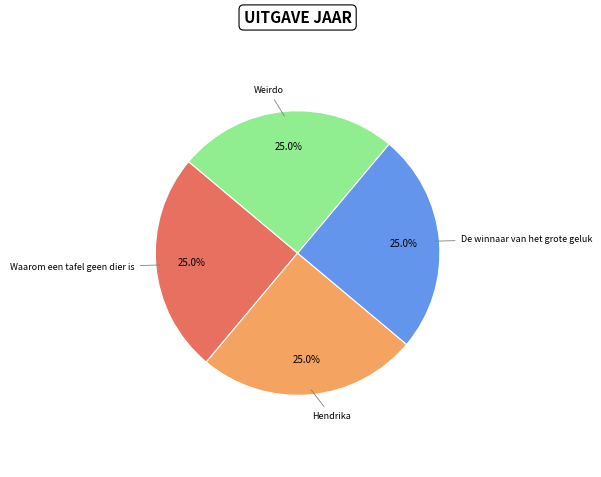

Is there a majority slice in this chart?

No